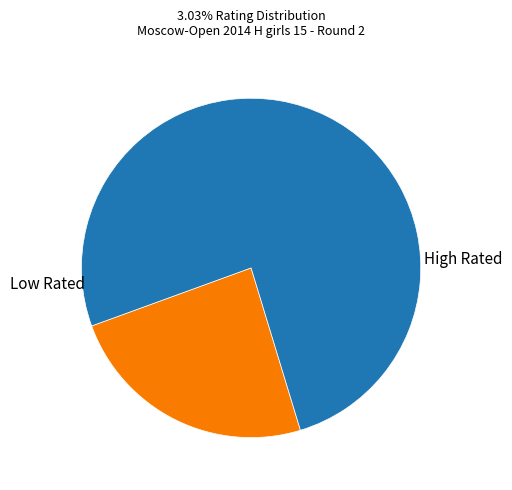

Is there a majority slice in this chart?

Yes